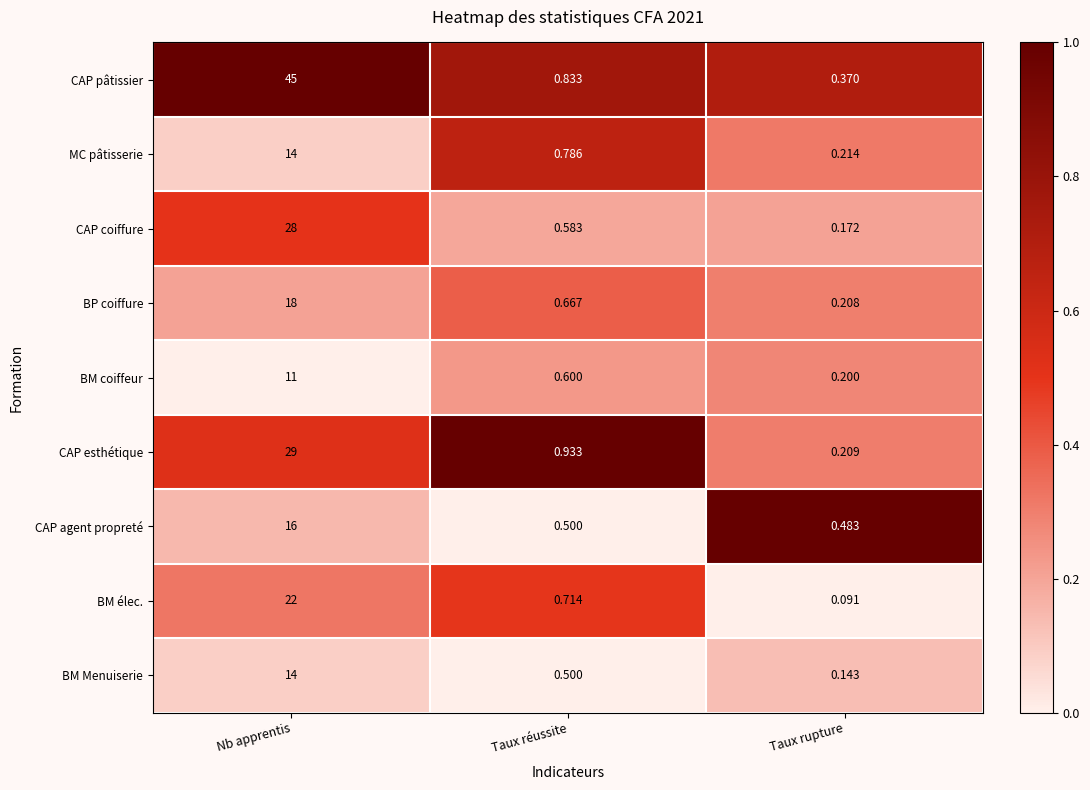

Which label corresponds to the smallest value in the chart?

Taux rupture